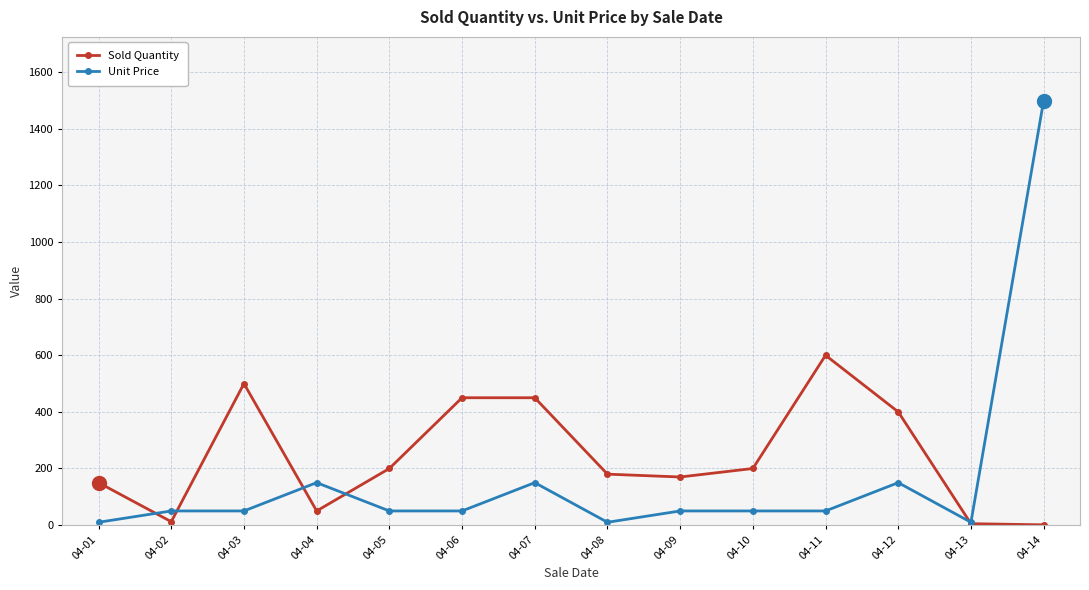

List the series in order of their overall mean, highest first.

Sold Quantity, Unit Price